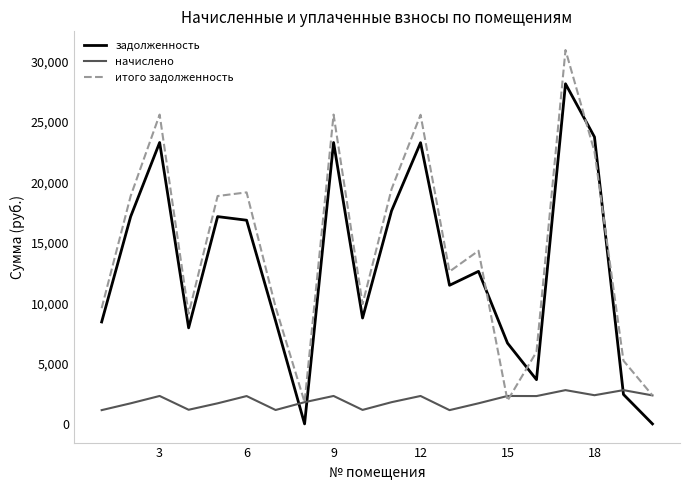

What is the difference between the second highest and minimum values in the итого задолженность series?

23821.9